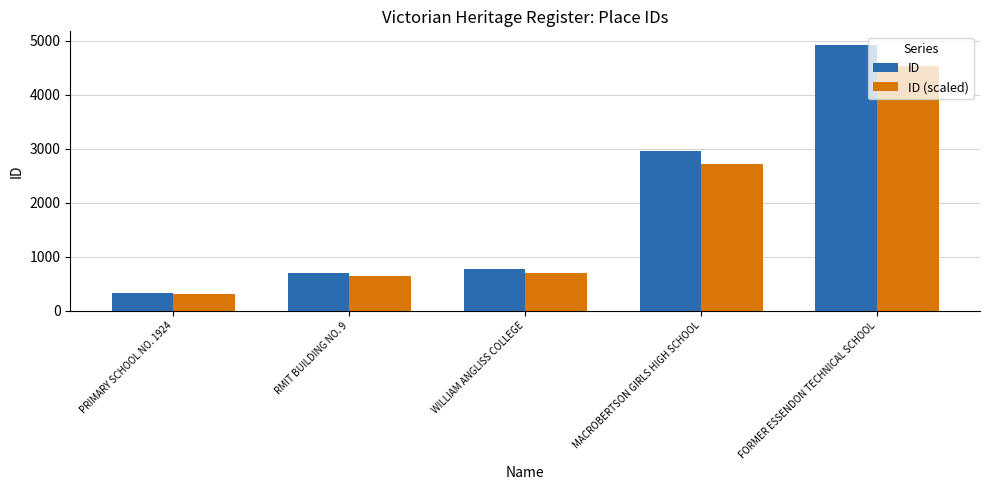

Rank the series by their maximum value, from highest to lowest.

ID, ID (scaled)